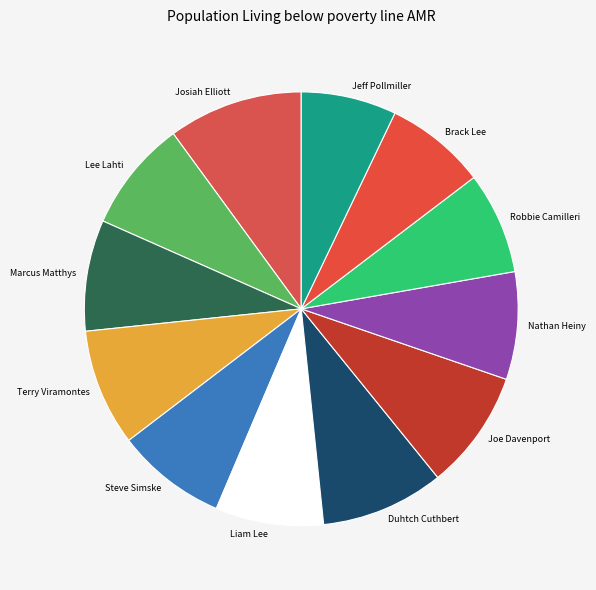

Is there any slice that represents more than half of the pie?

No